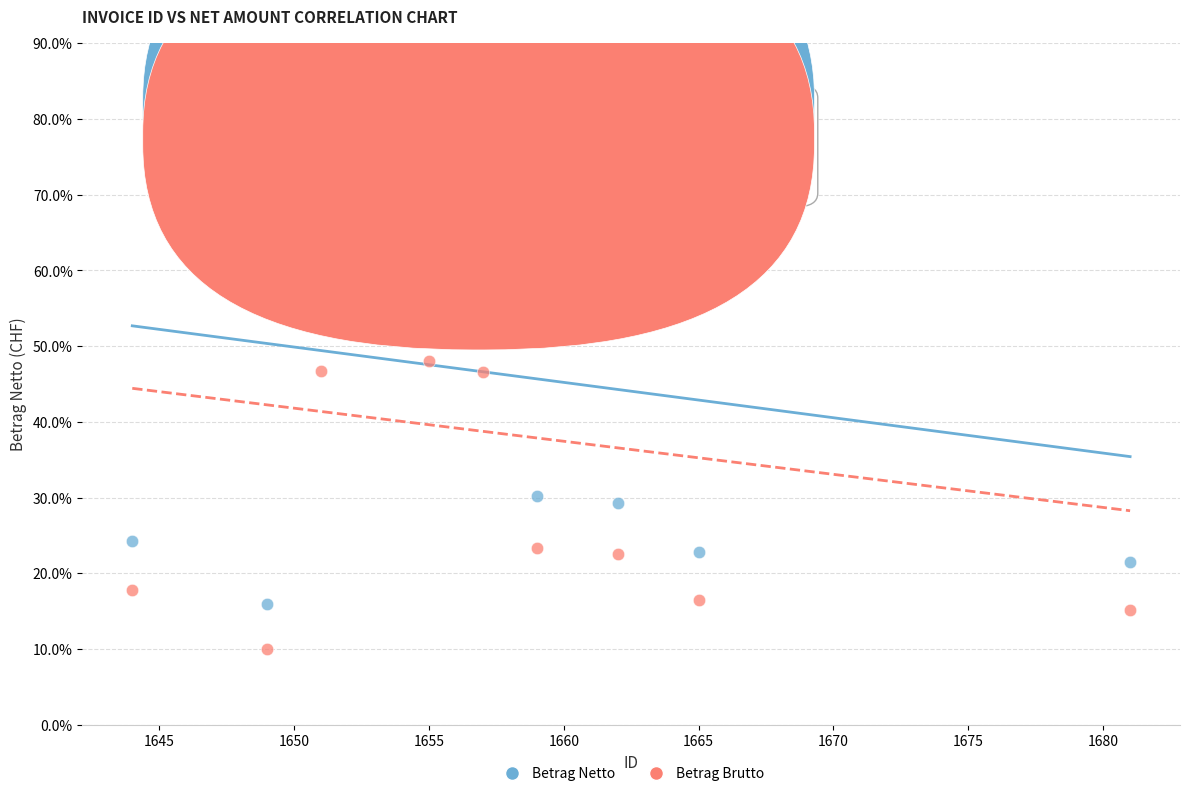

What are all the series names shown in the legend?

Betrag Netto, Betrag Brutto